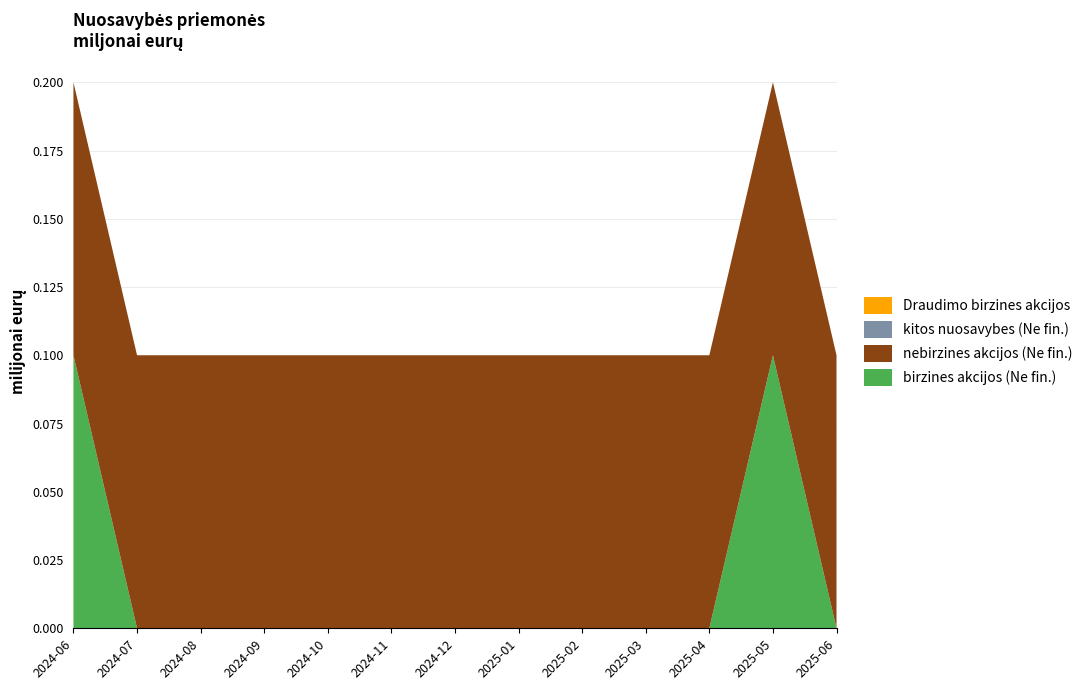

Reading left to right, what are all the values shown in this chart?

birzines akcijos (Ne fin.): 0.1	0.0	0.0	0.0	0.0	0.0	0.0	0.0	0.0	0.0	0.0	0.1	0.0
nebirzines akcijos (Ne fin.): 0.1	0.1	0.1	0.1	0.1	0.1	0.1	0.1	0.1	0.1	0.1	0.1	0.1
kitos nuosavybes (Ne fin.): 0.0	0.0	0.0	0.0	0.0	0.0	0.0	0.0	0.0	0.0	0.0	0.0	0.0
Draudimo birzines akcijos: 0.0	0.0	0.0	0.0	0.0	0.0	0.0	0.0	0.0	0.0	0.0	0.0	0.0